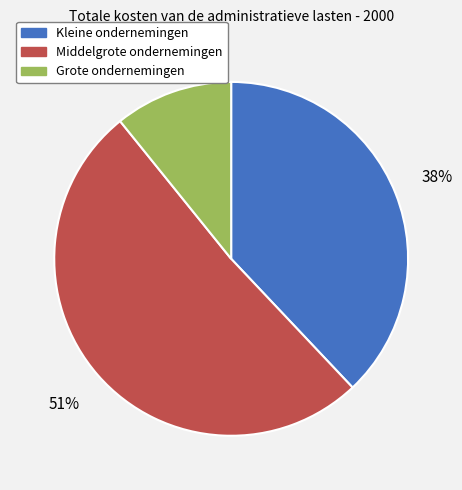

Which has a higher value, Kleine ondernemingen or Grote ondernemingen?

Kleine ondernemingen